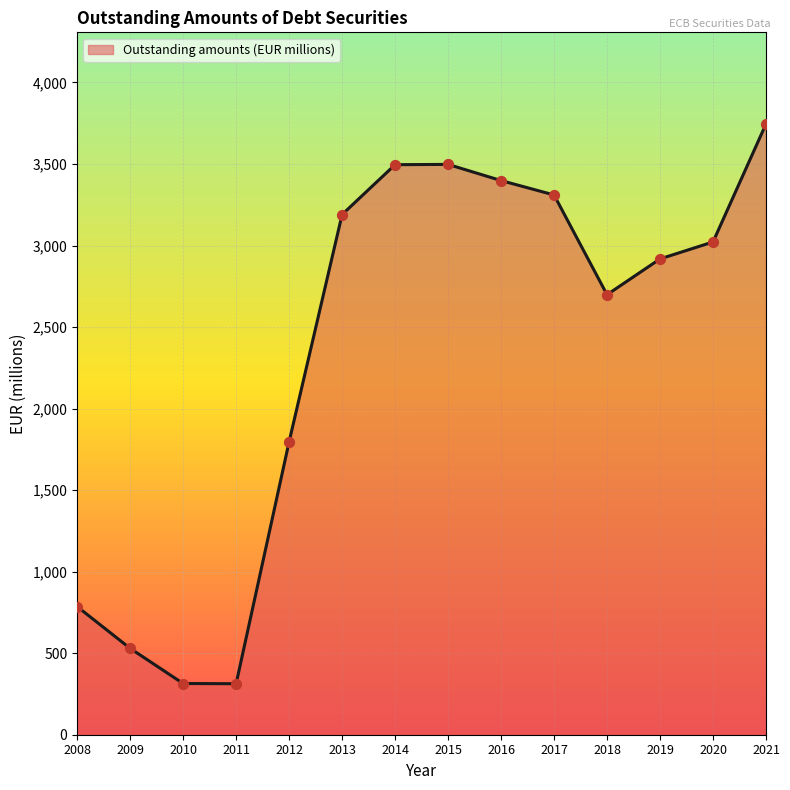

Which has a higher value, 2014 or 2016?

2014